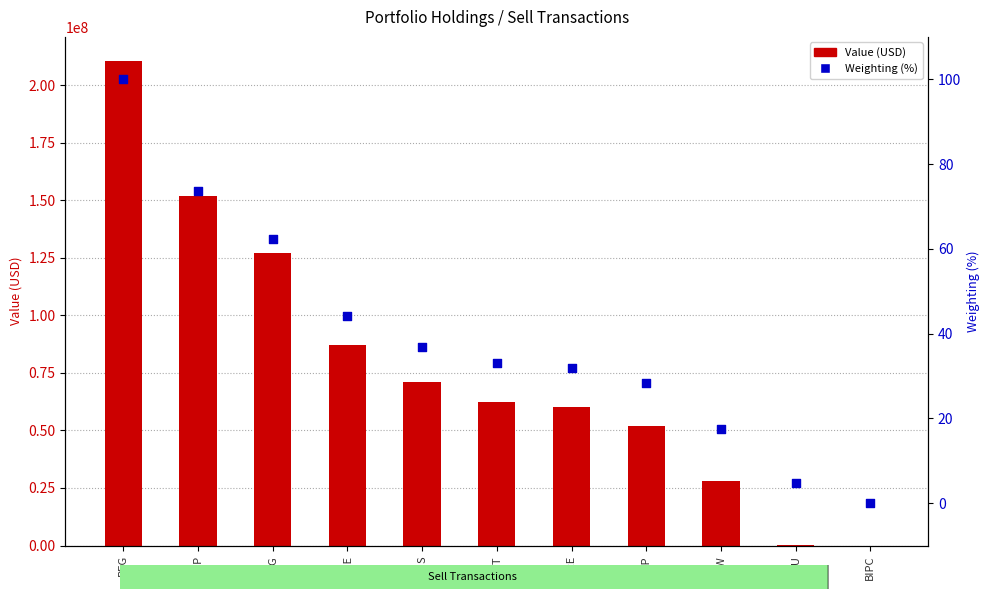

What is the total value across all series at LNT?

62461033.0